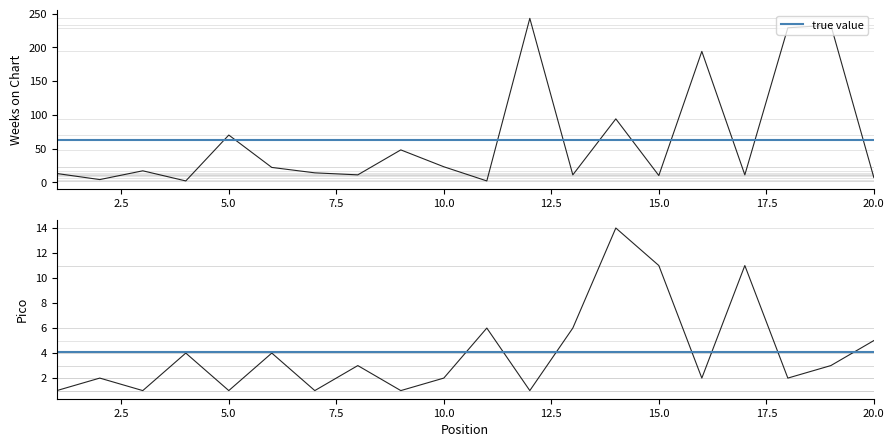

Is this an area chart (filled region under the line)?

No